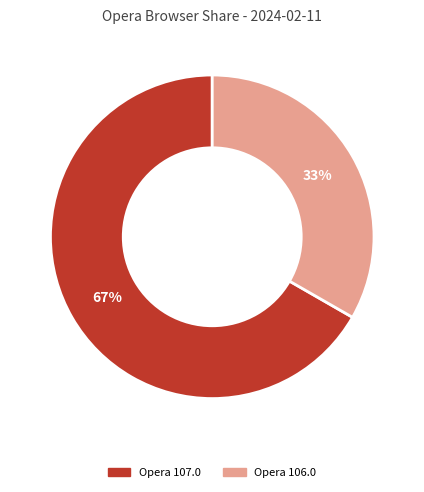

Is there a majority slice in this chart?

Yes